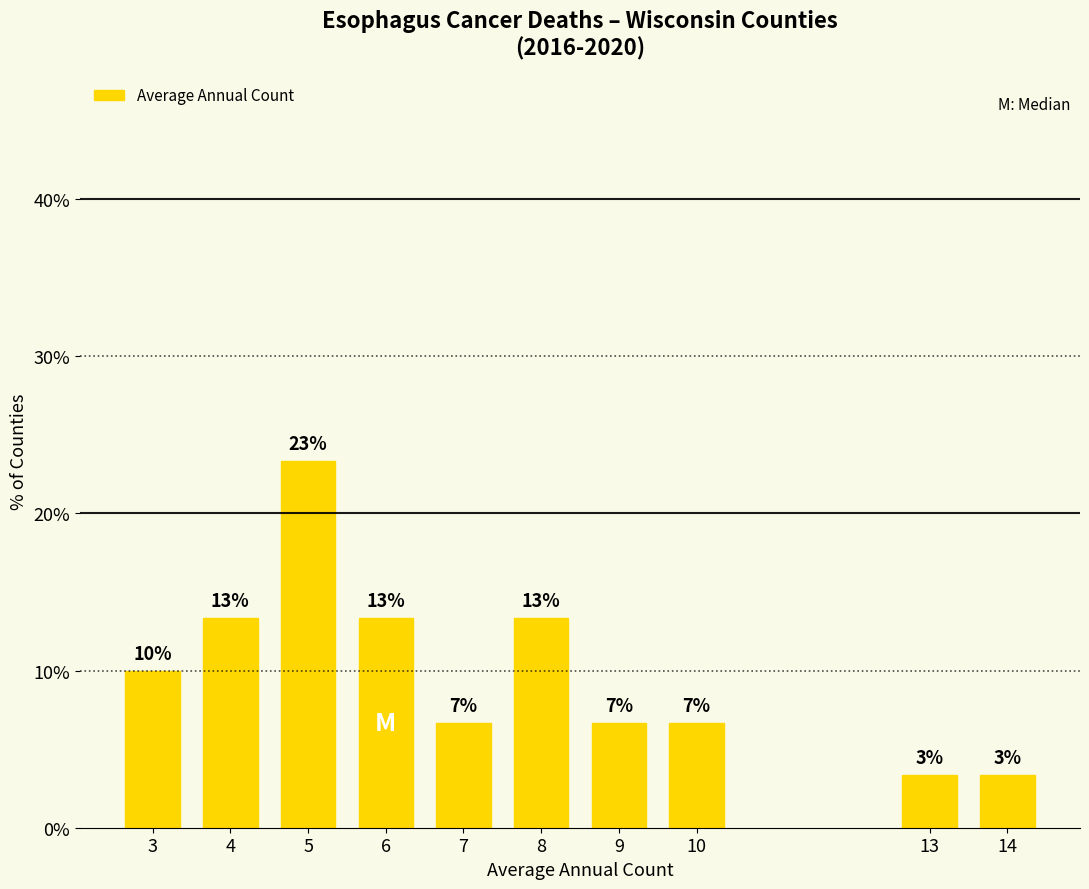

The value at 6 is 17.4. True or false?

False